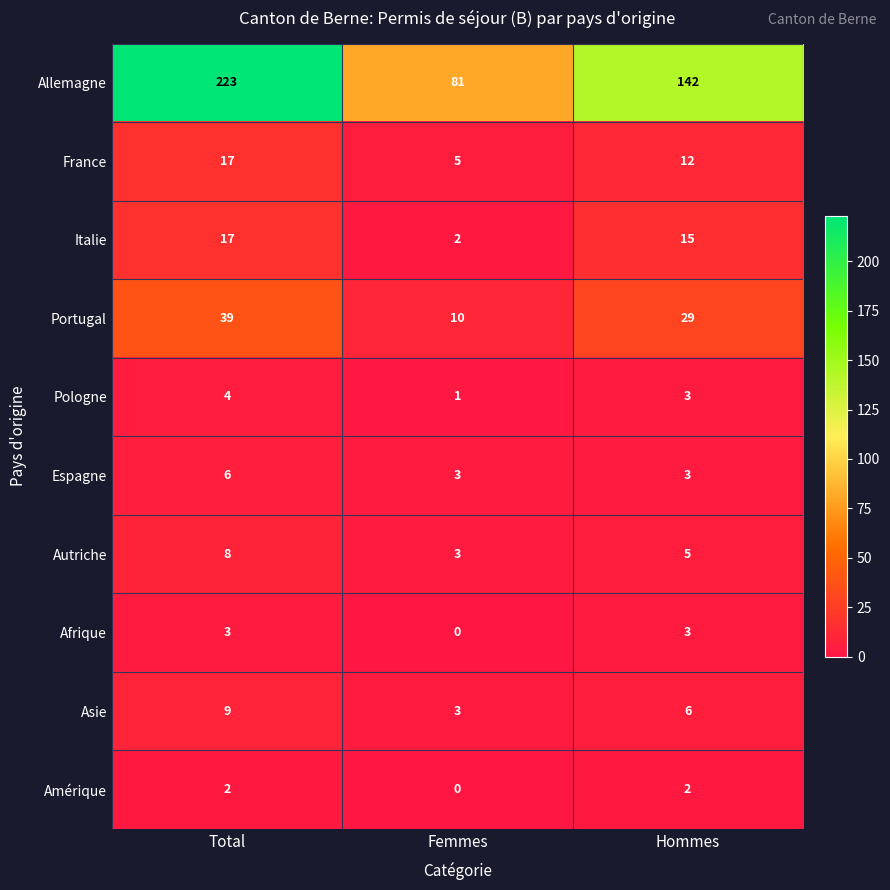

Is the value of Allemagne at Hommes greater than the value of Espagne at Femmes?

Yes